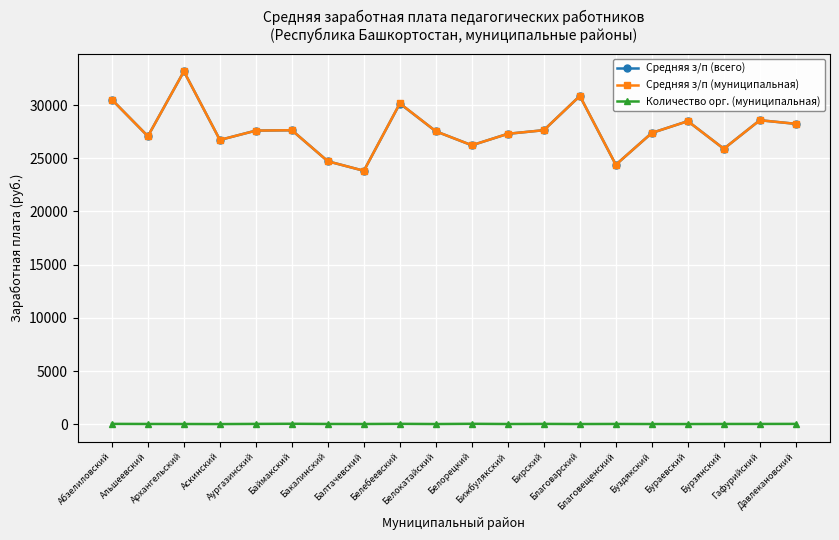

At which category is the sum across all series the highest?

Архангельский